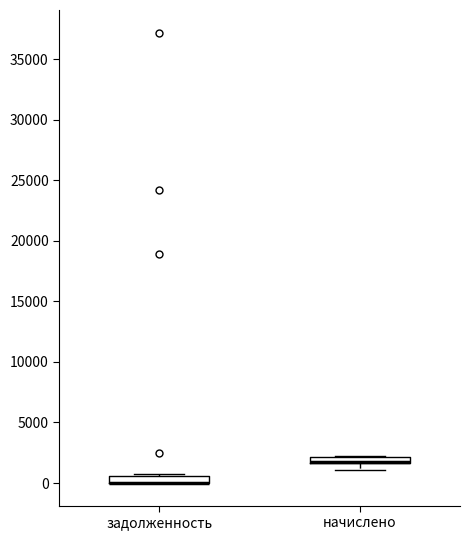

Where is the lower edge of the box for задолженность on the y-axis? The values are not printed on the chart, so give them approximately, as read against the axis.

0